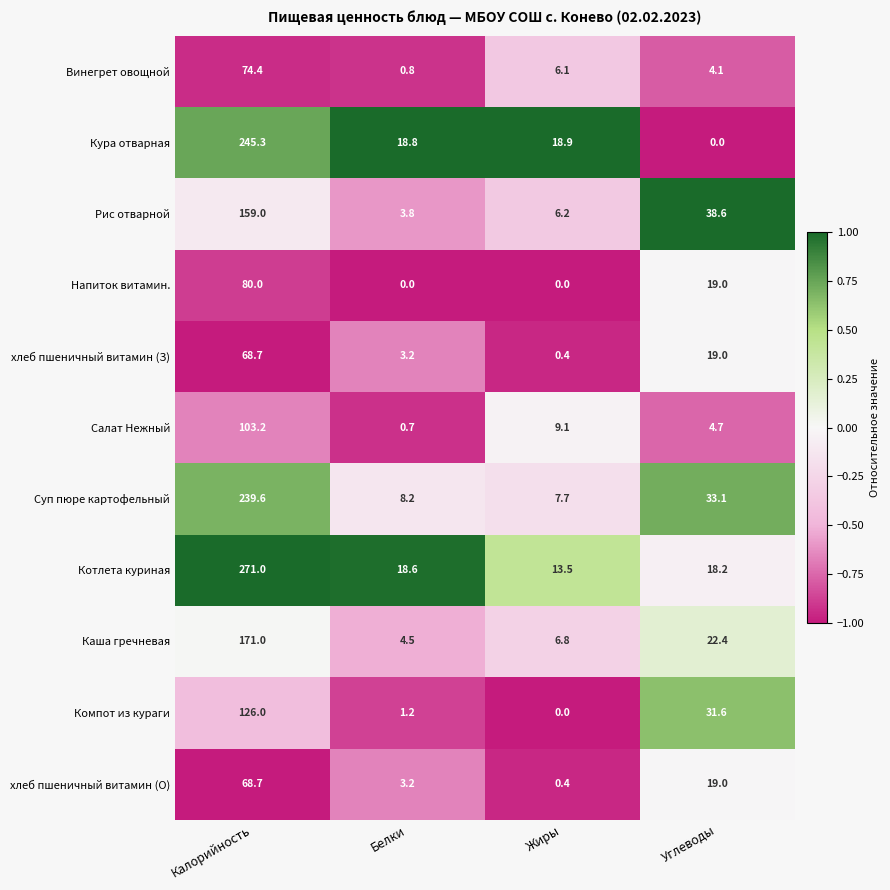

List the labels in order of Котлета куриная value, smallest first.

Жиры, Углеводы, Белки, Калорийность